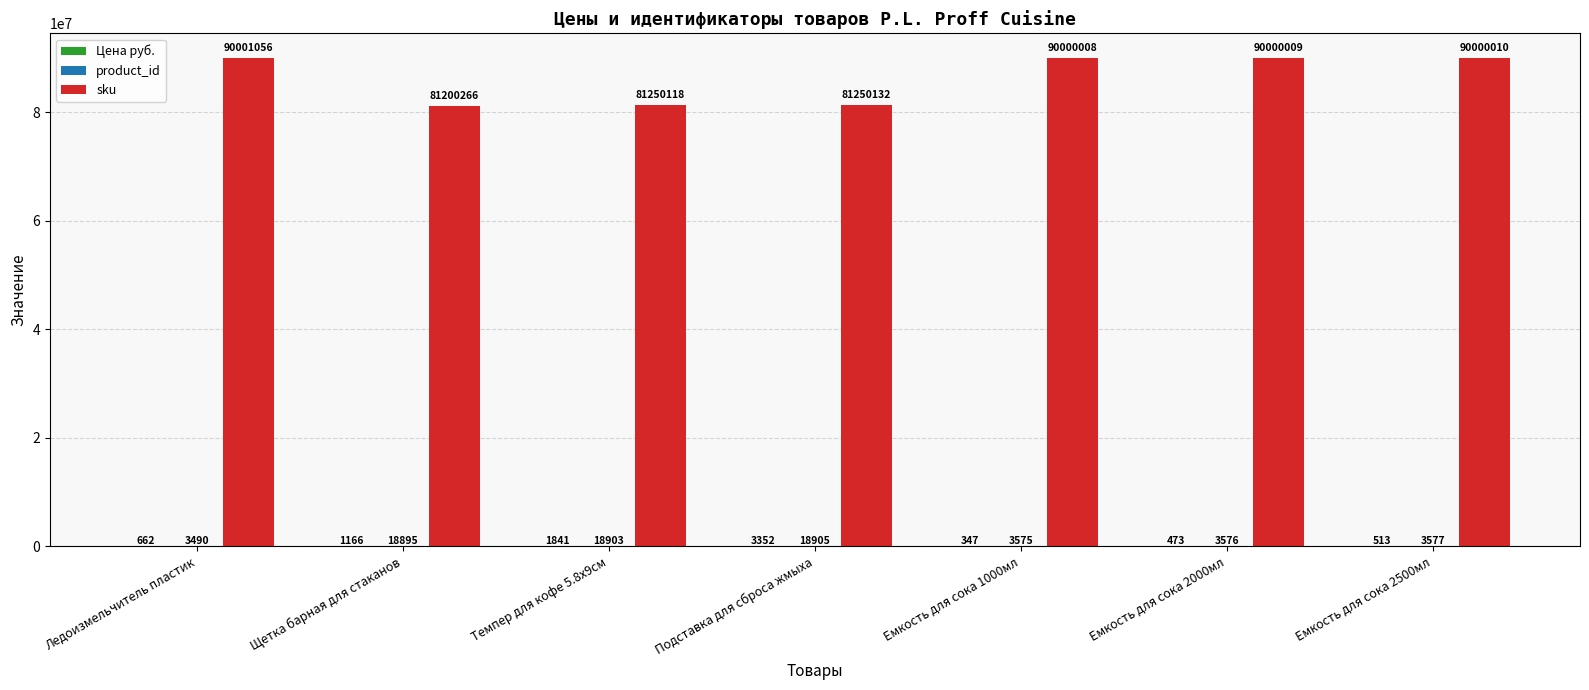

Between Темпер для кофе 5.8х9см and Емкость для сока 1000мл, which series saw the biggest shift?

sku